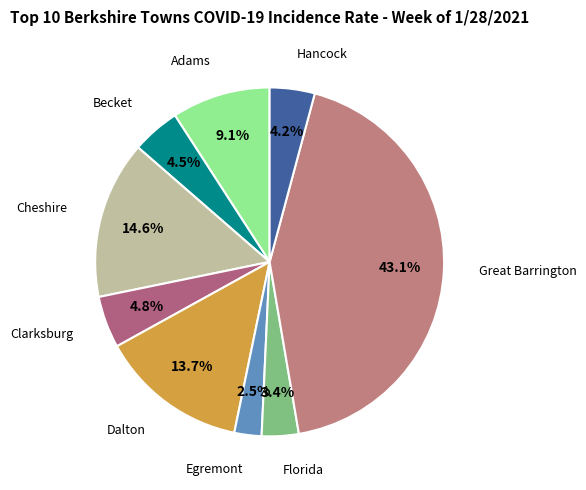

Is there any slice that represents more than half of the pie?

No